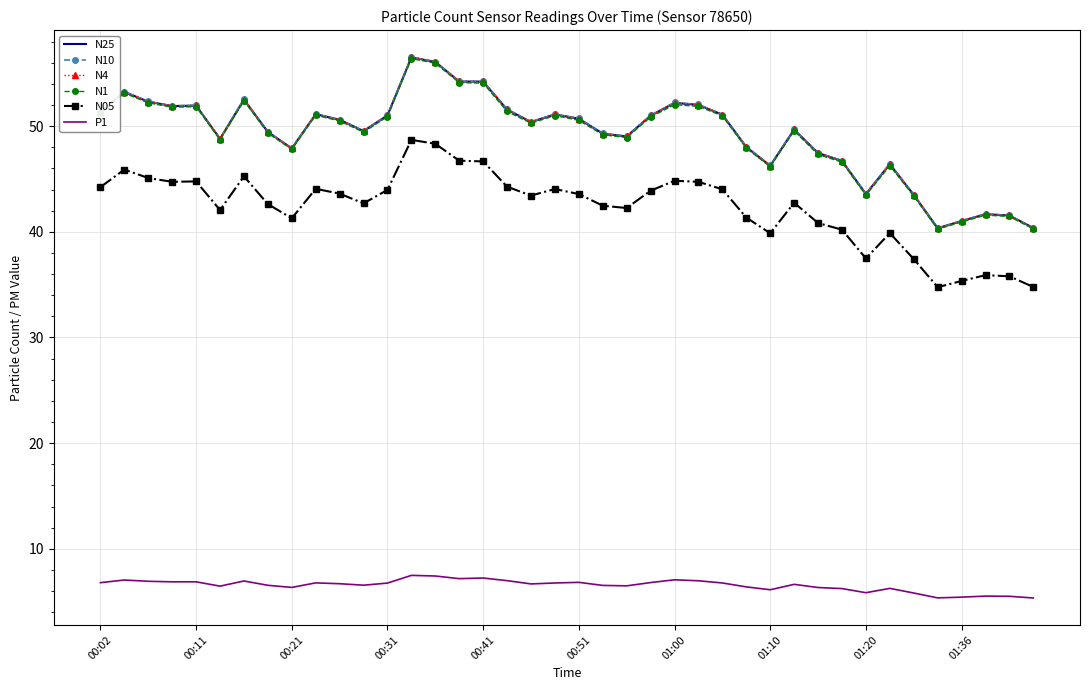

What is the maximum value shown in the chart?

56.5